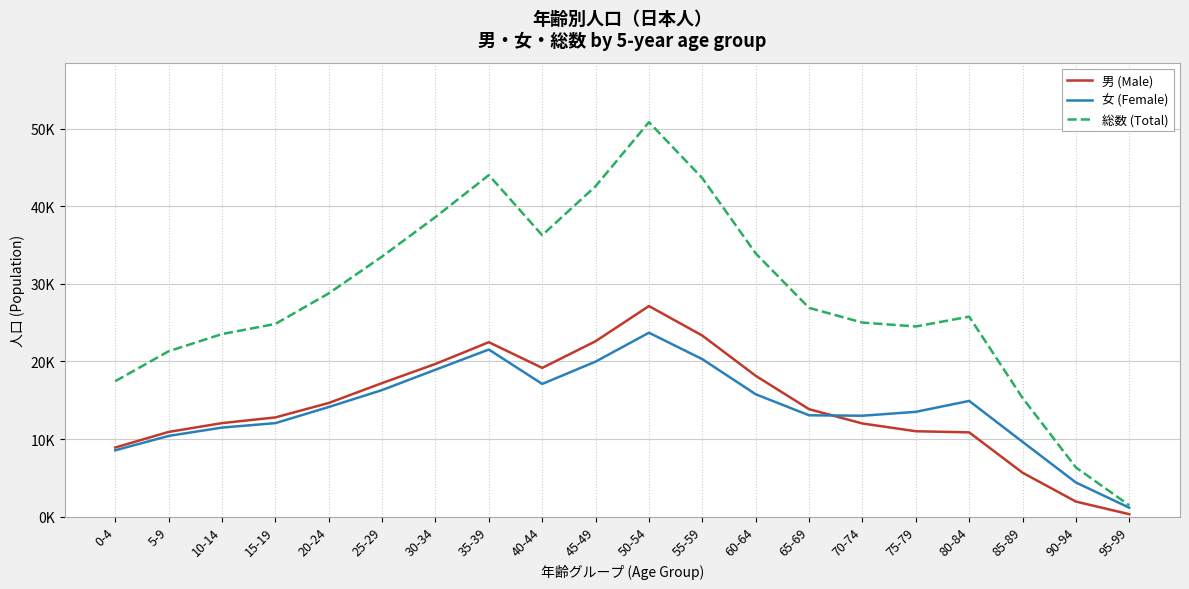

True or false: 総数 (Total) has a value of 20936 at 35-39.

False